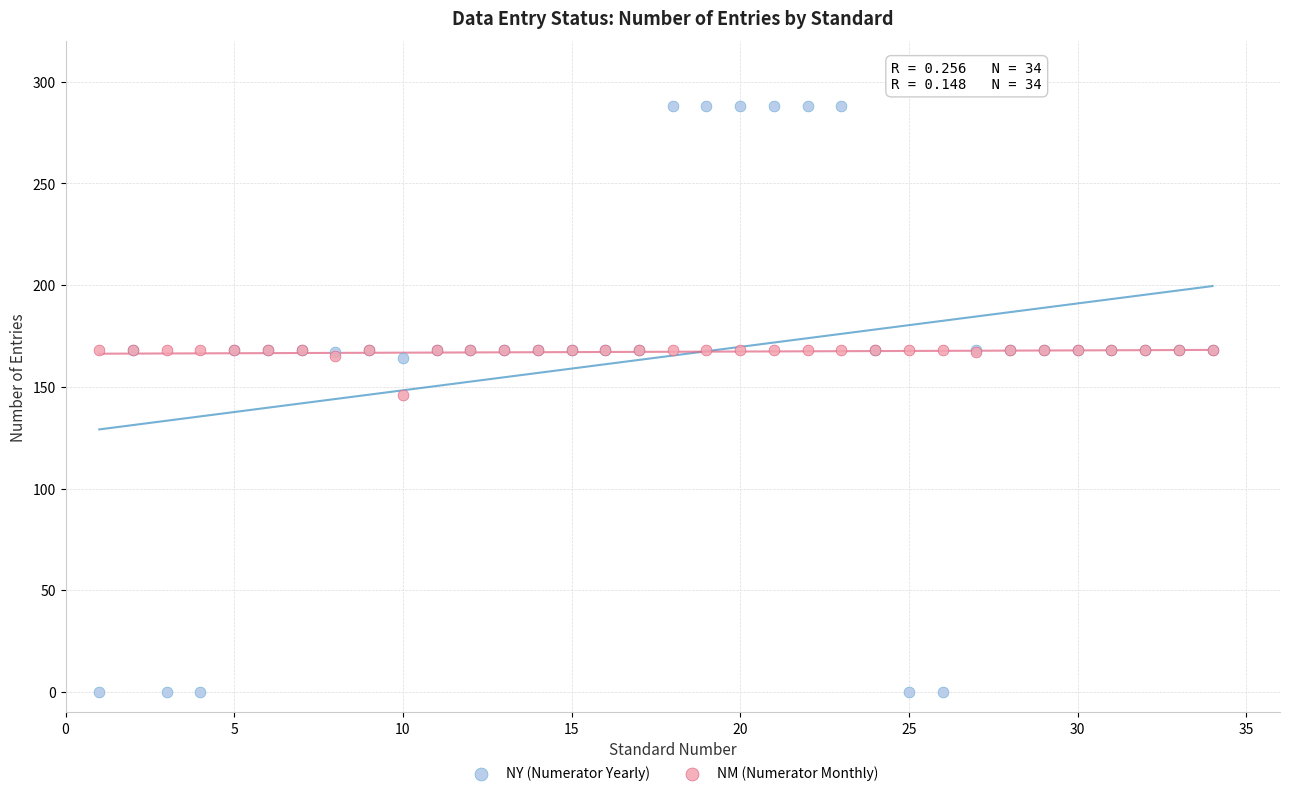

Which series contains the highest Y value?

NY (Numerator Yearly)